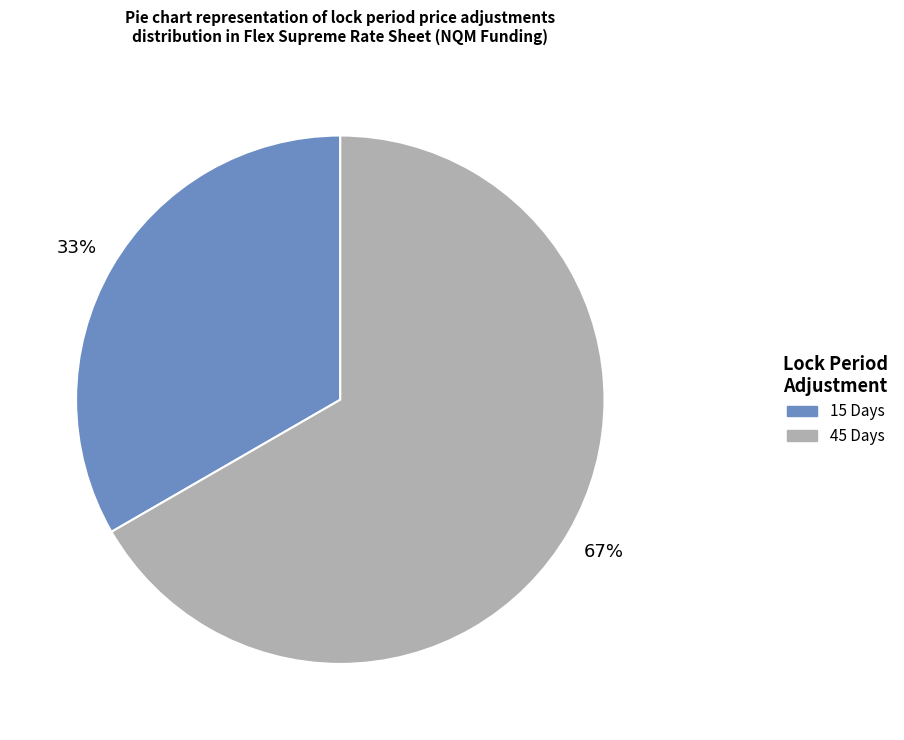

Does any single category account for the majority?

Yes